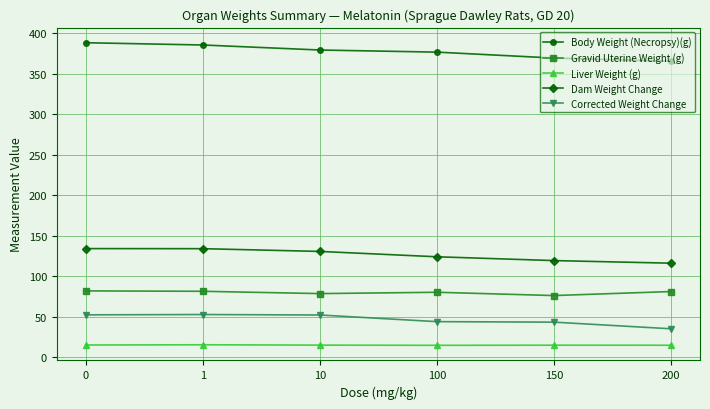

Which series has the widest spread of values?

Body Weight (Necropsy)(g)